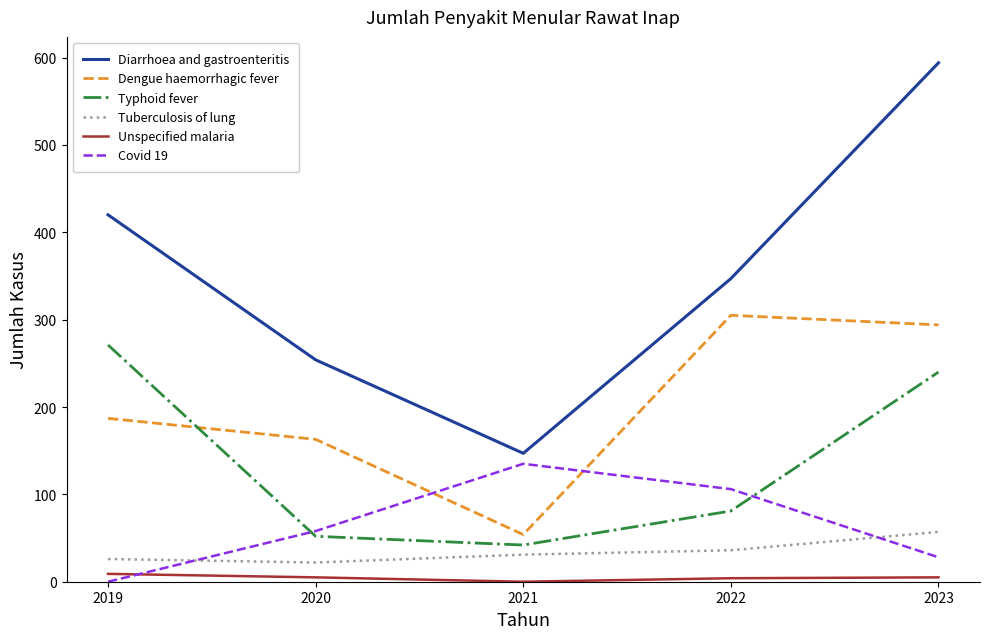

What is the spread (max minus min) of values at 2021?

147